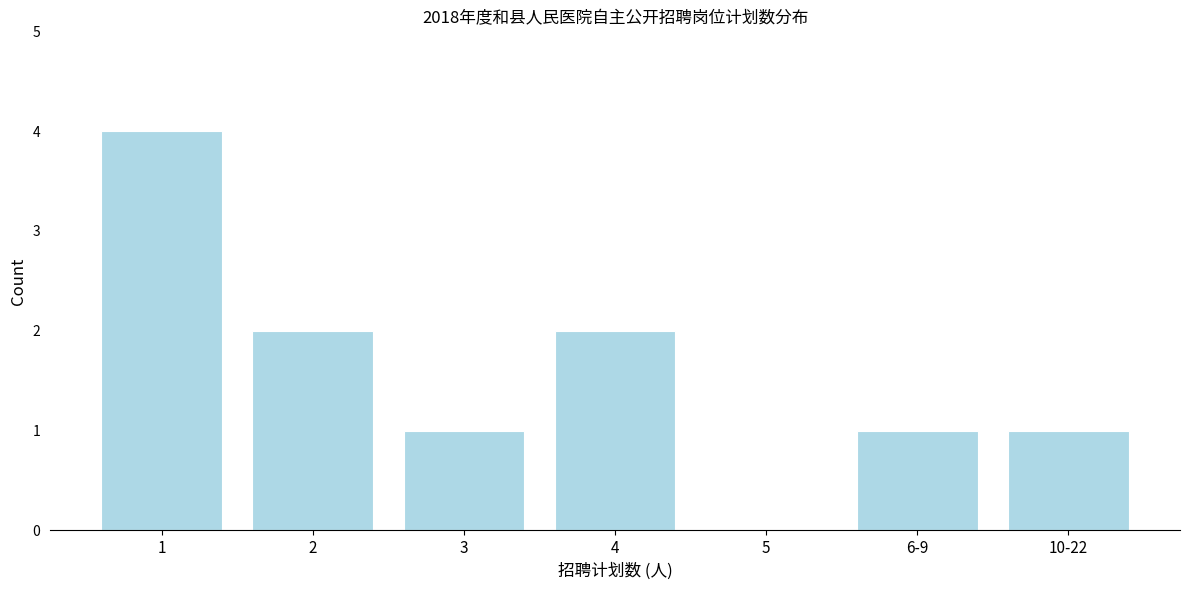

Reading left to right, transcribe all the data shown in this chart.

1=4	2=2	3=1	4=2	5=0	6-9=1	10-22=1